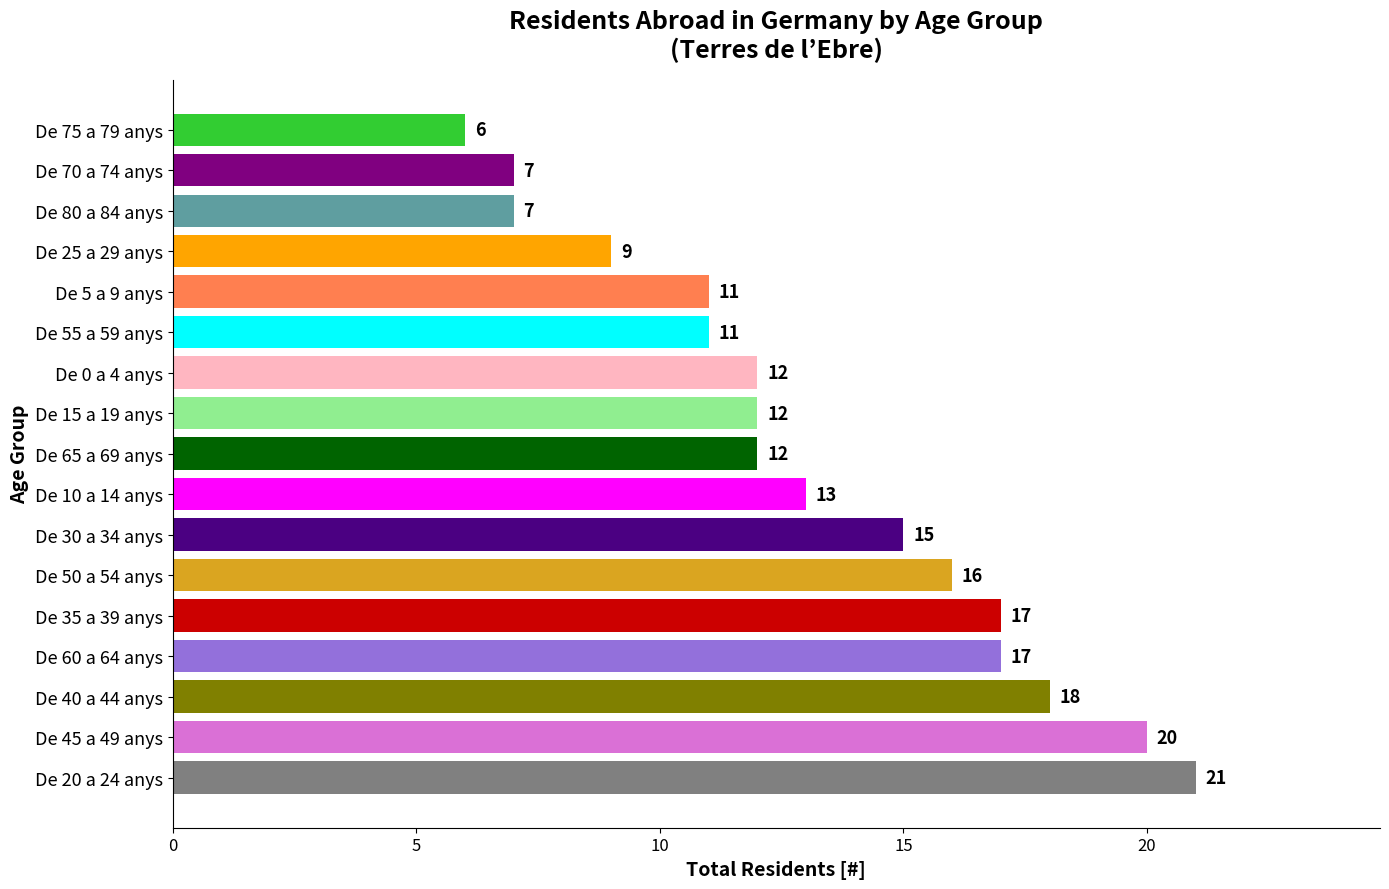

What is the average value?

13